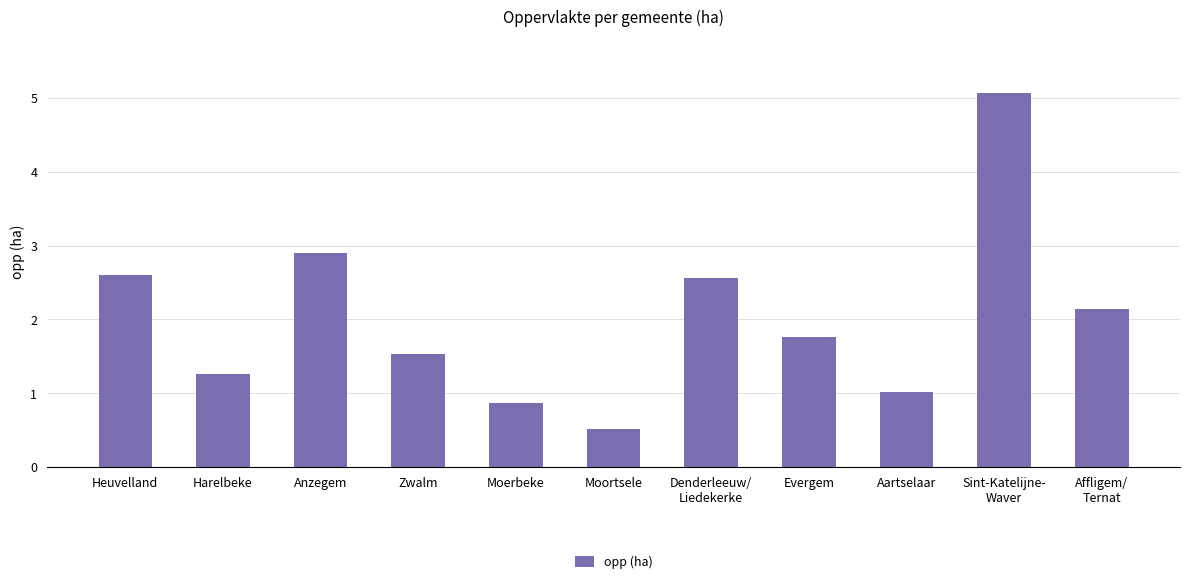

At which category does the chart reach its peak across all series?

Sint-Katelijne-
Waver